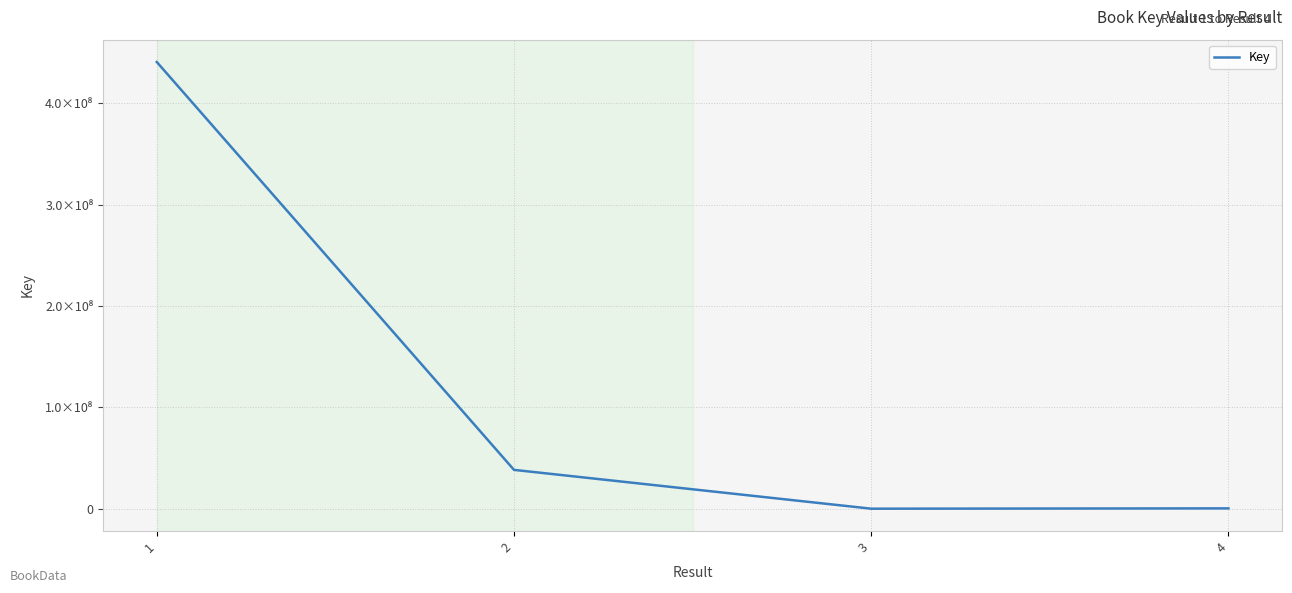

What is the difference between the second highest and minimum values?

38315824